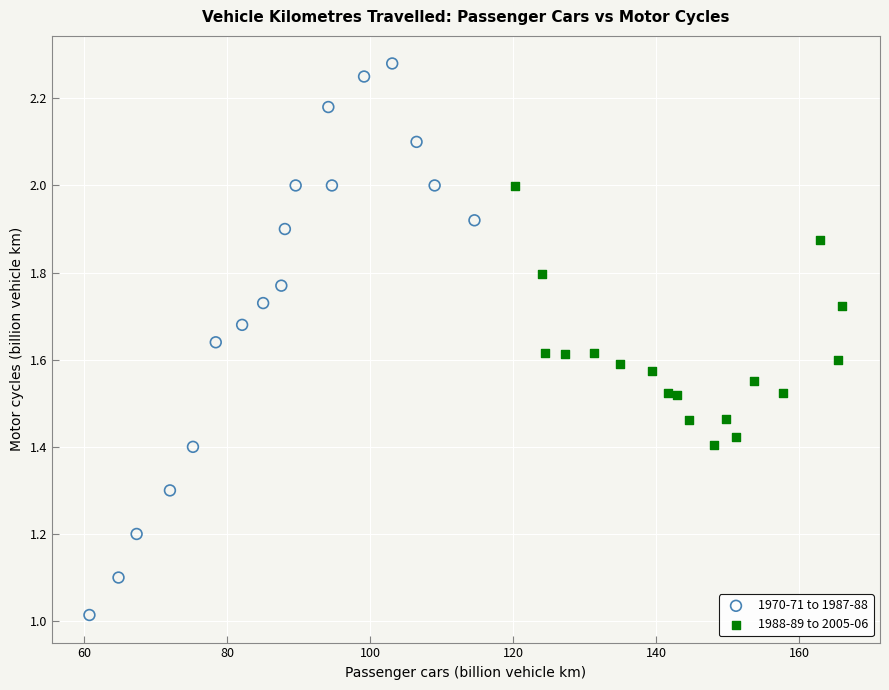

What are all the series names shown in the legend?

1970-71 to 1987-88, 1988-89 to 2005-06